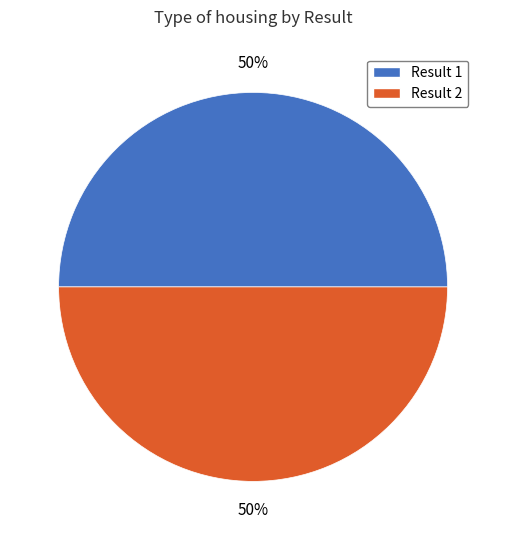

How many segments does this pie chart have?

2